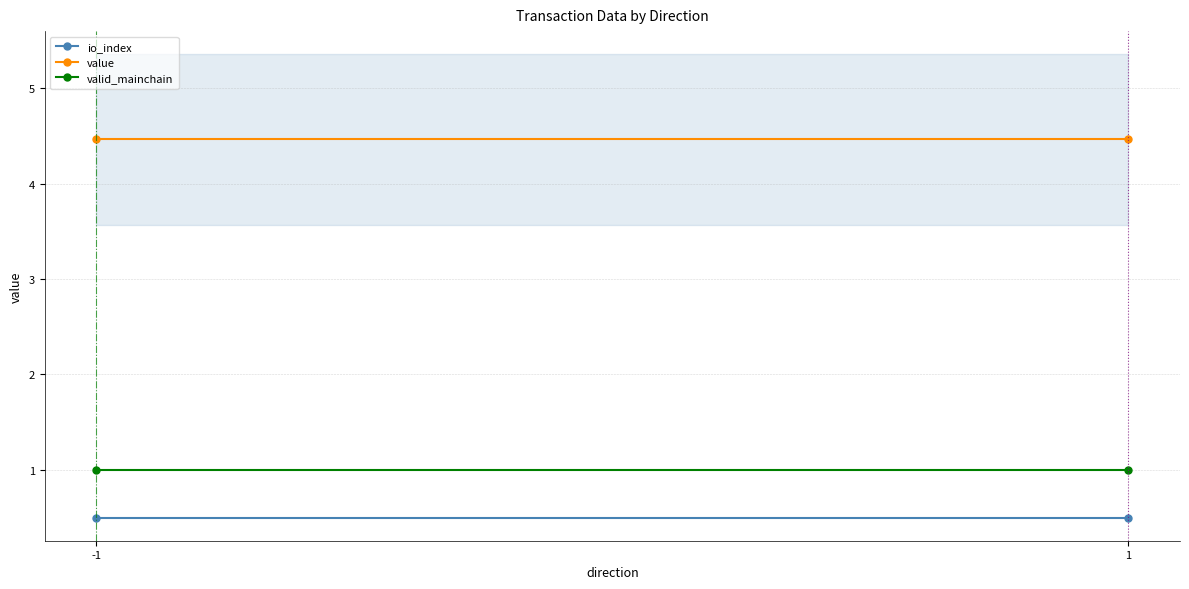

Which category has the highest value in the valid_mainchain series?

-1